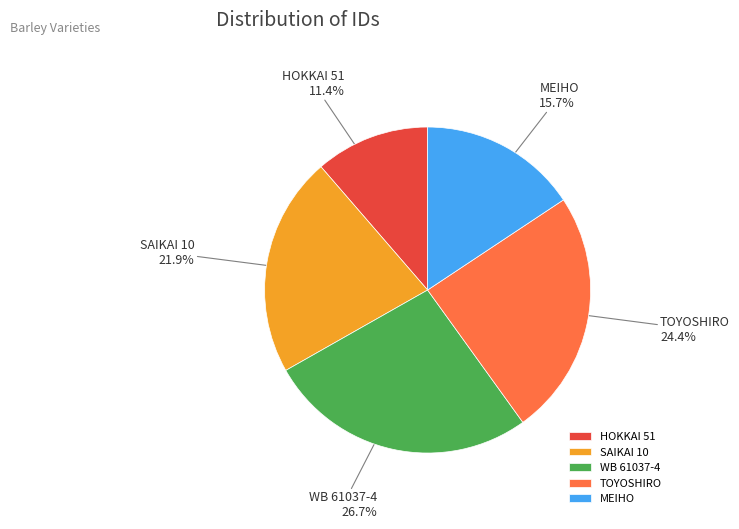

Does TOYOSHIRO account for over 50% of the chart?

No